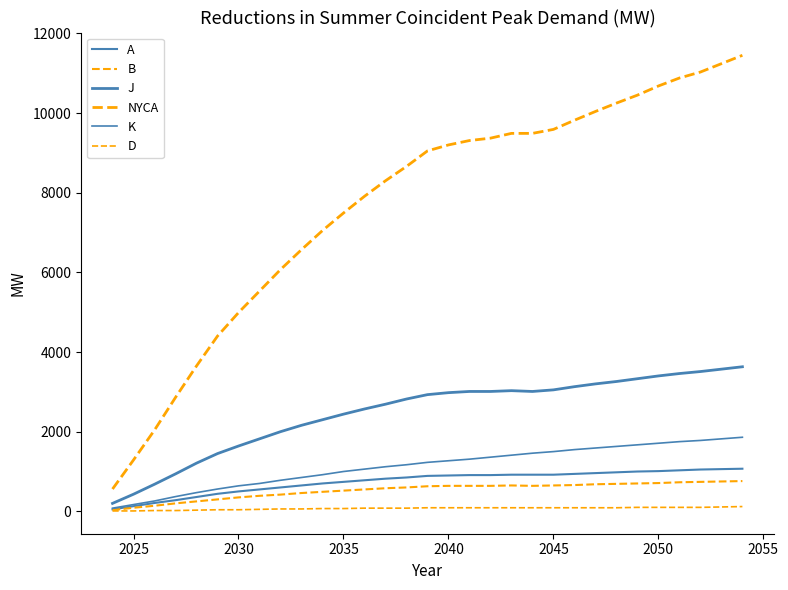

Does the chart have visible grid lines?

No